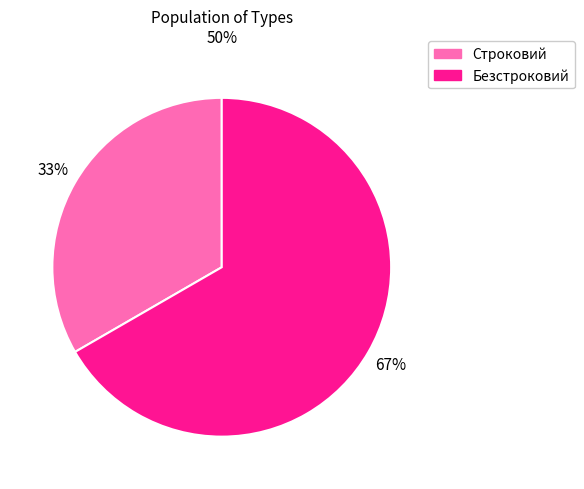

Combined, do Строковий and Безстроковий account for over 50%?

Yes